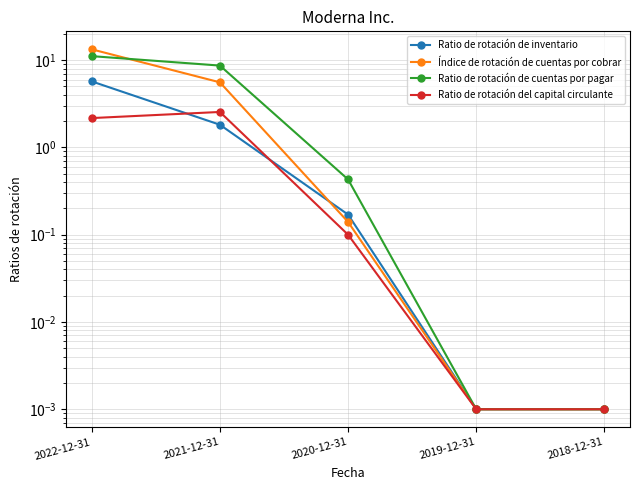

What is the label of the 2nd point from the left?

2021-12-31